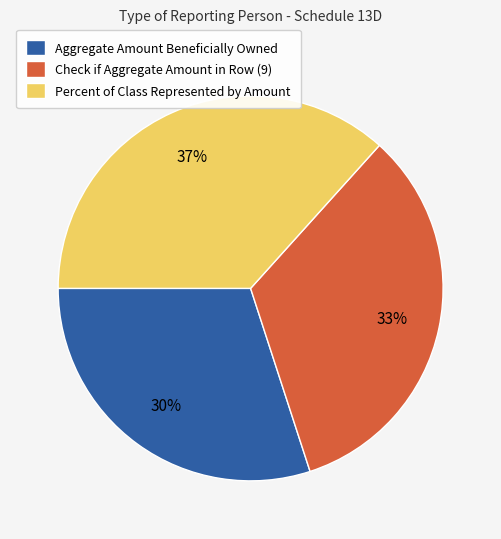

Does any single category account for the majority?

No